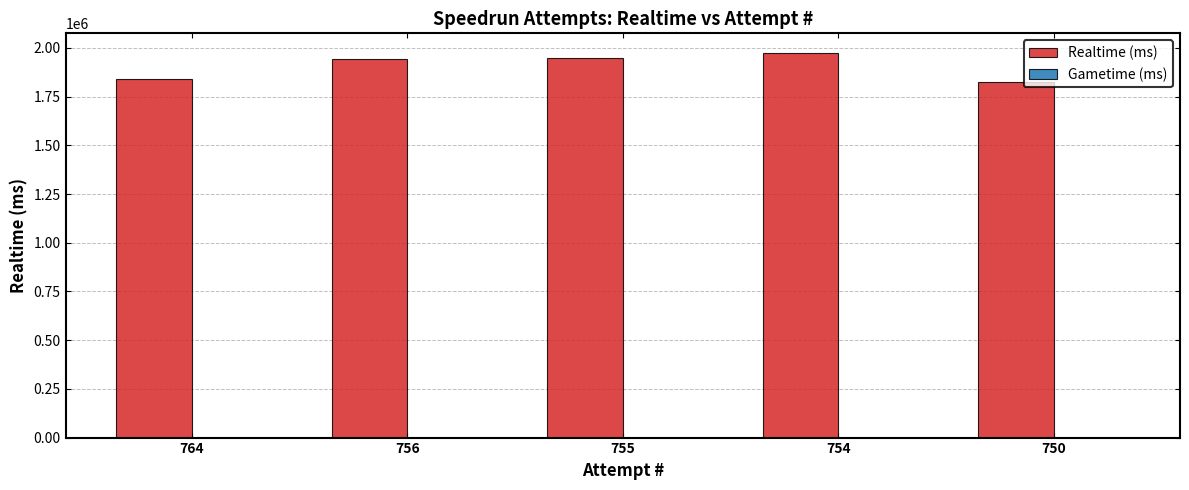

What is the change in value from 764 to 756?

+99869